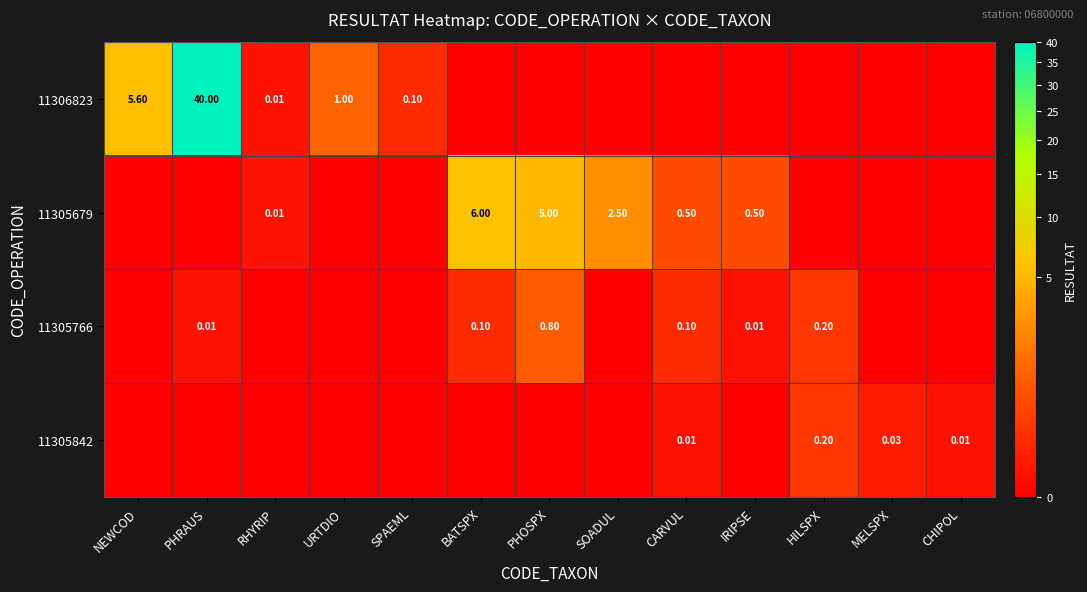

Is the value of 11305766 at IRIPSE greater than the value of 11306823 at URTDIO?

No